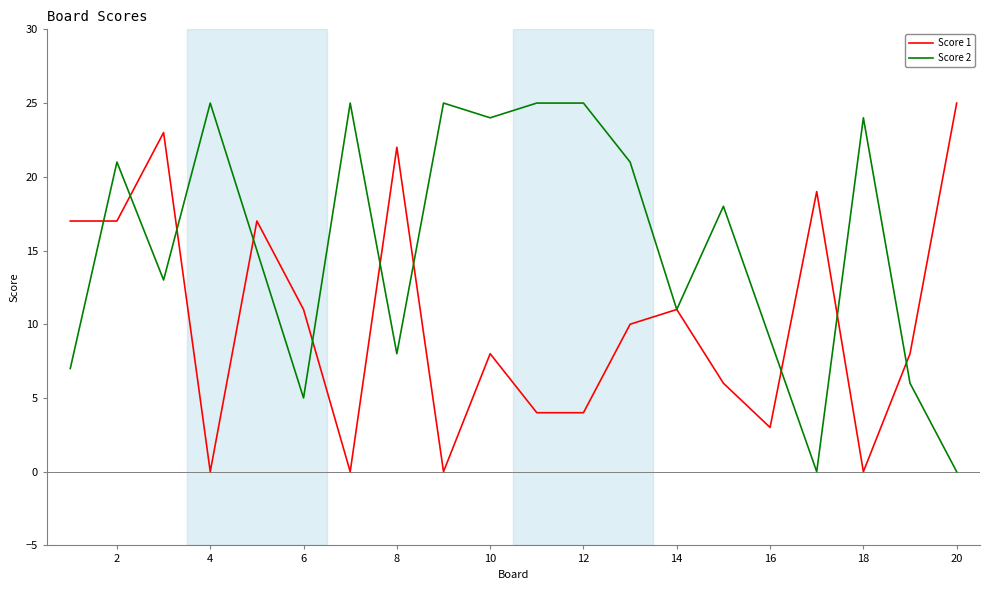

Does the chart display data point markers on the line(s)?

No